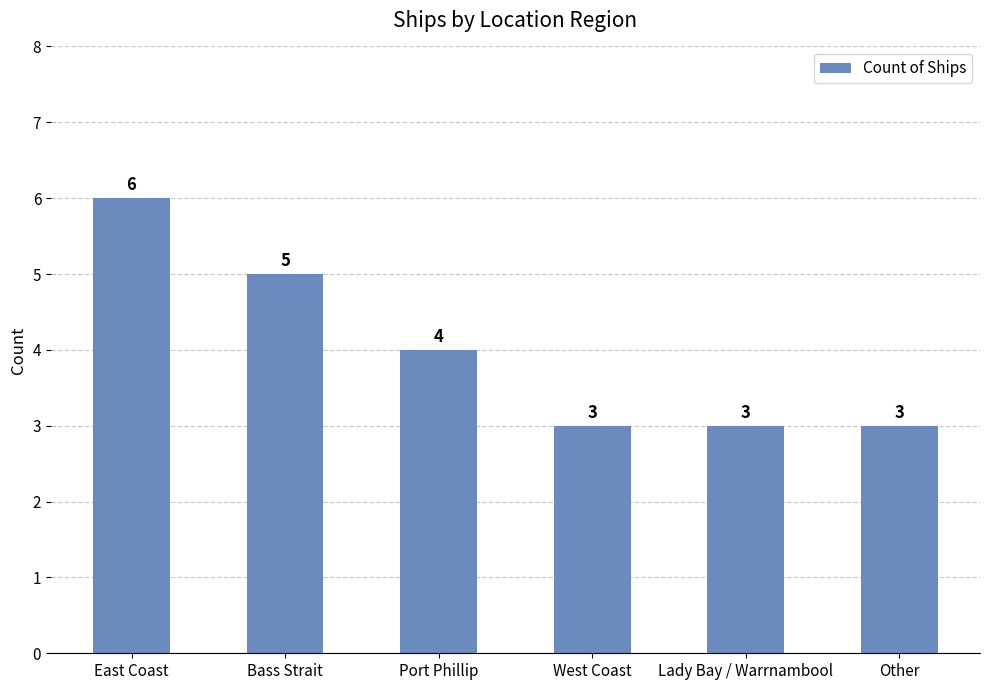

What is the sum of the values at Port Phillip and Lady Bay / Warrnambool?

7